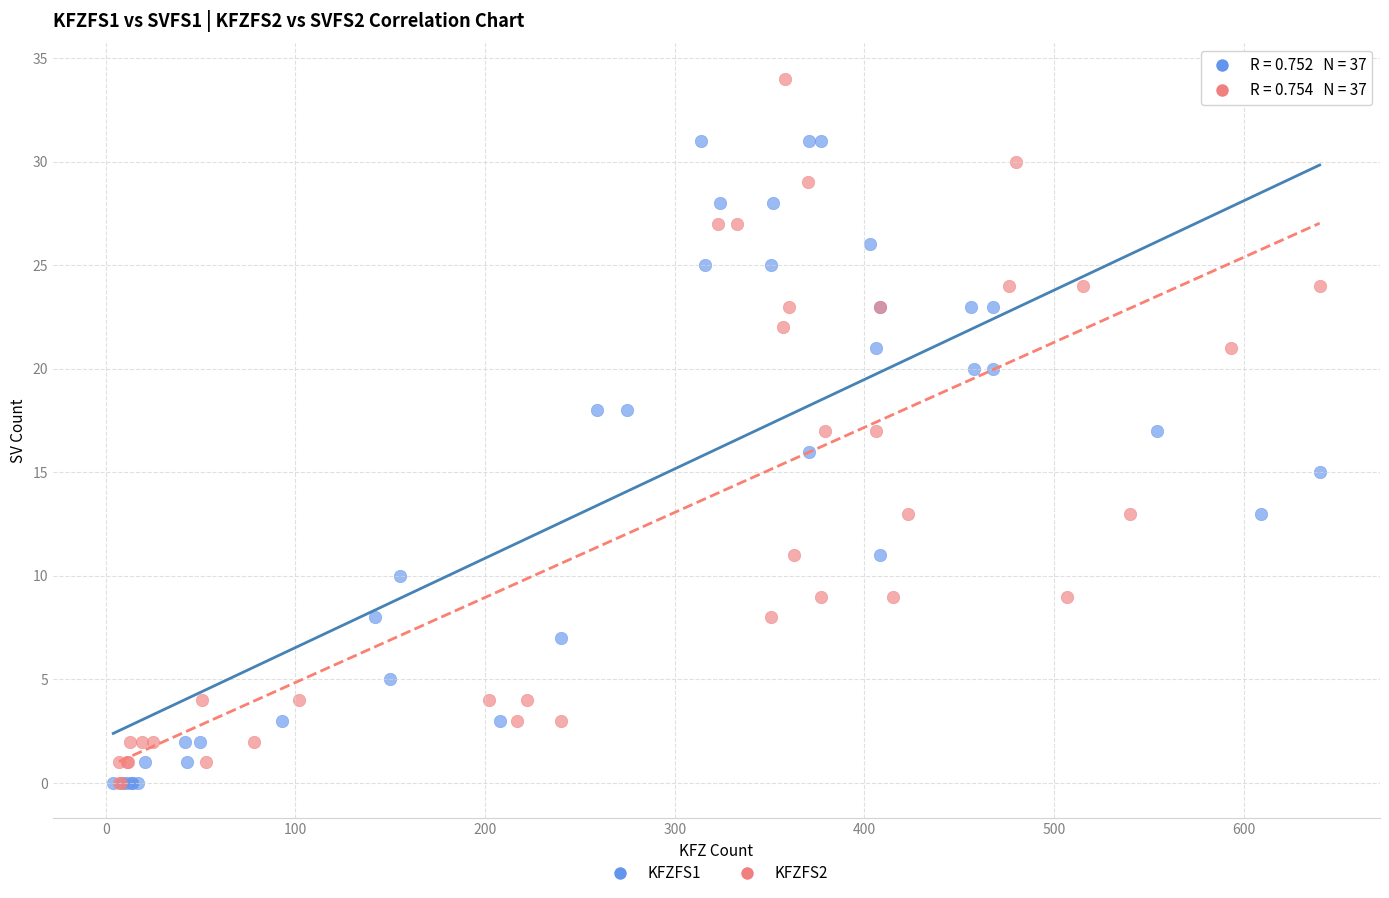

Which series reaches the maximum Y coordinate?

KFZFS2